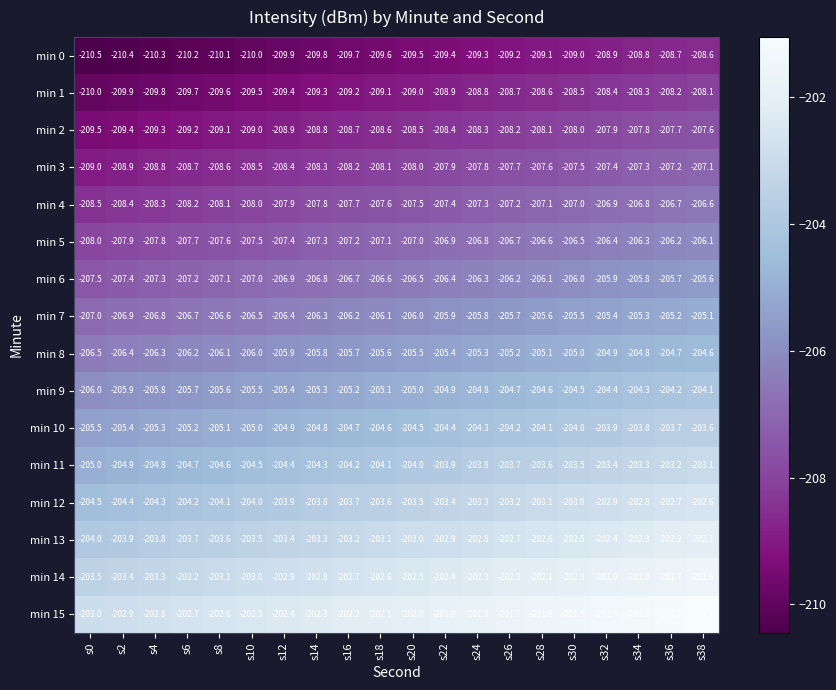

What is the spread (max minus min) of values at s34?

7.5